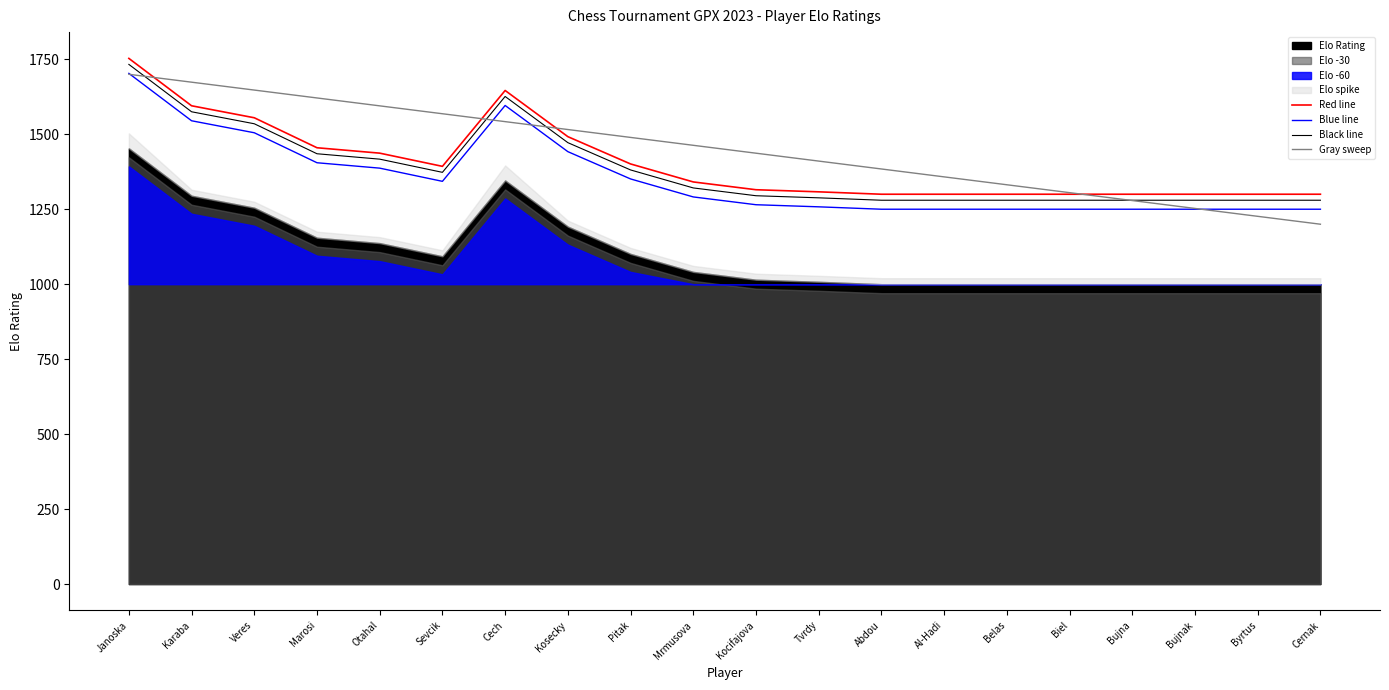

Is the value of Gray sweep at Kosecky greater than the value of Blue line at Mrmusova?

Yes